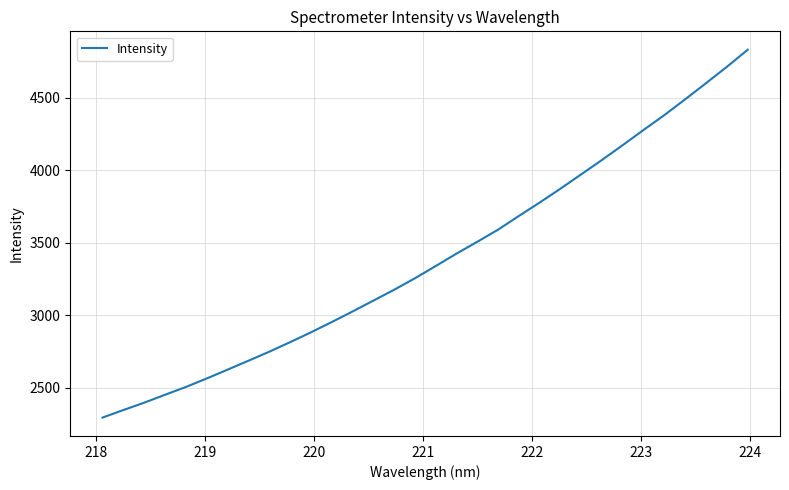

What is the difference between the maximum and second lowest values?

2483.1